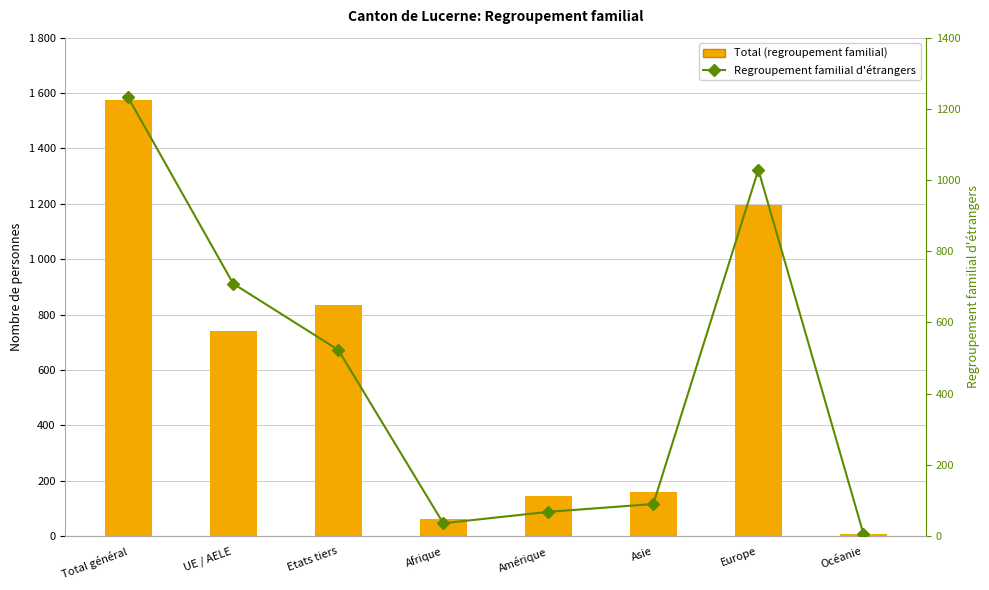

Where does the Total series first go above 741?

Total général